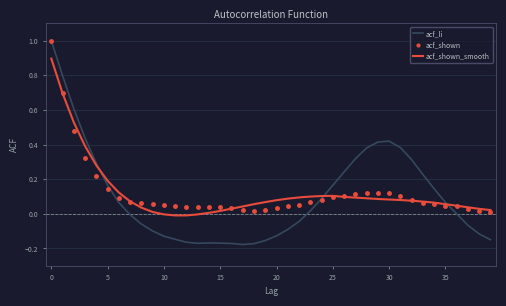

Which series has the largest range (max minus min)?

acf_li